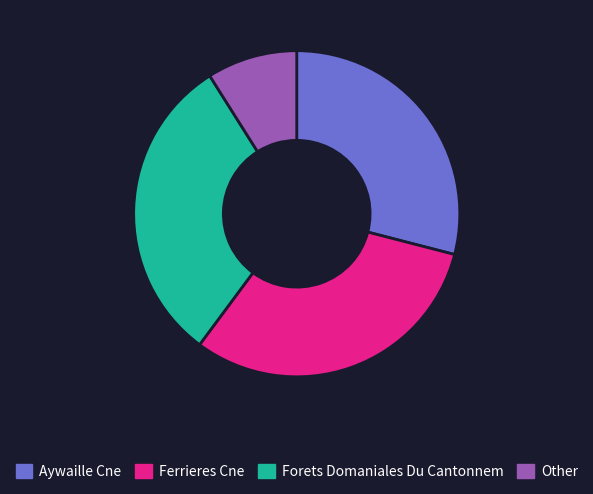

Do Other and Aywaille Cne together represent more than half of the pie?

No